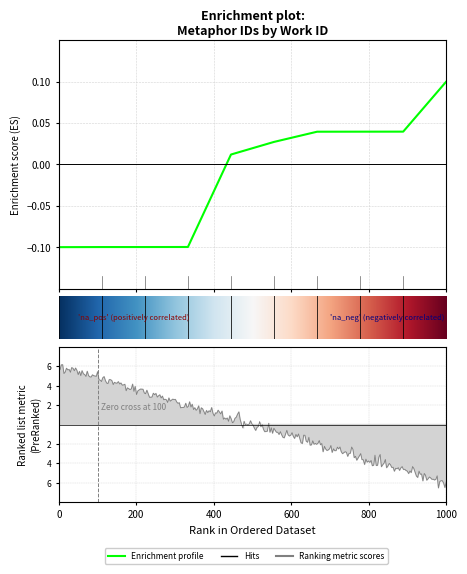

What is the maximum value shown in the chart?

0.1